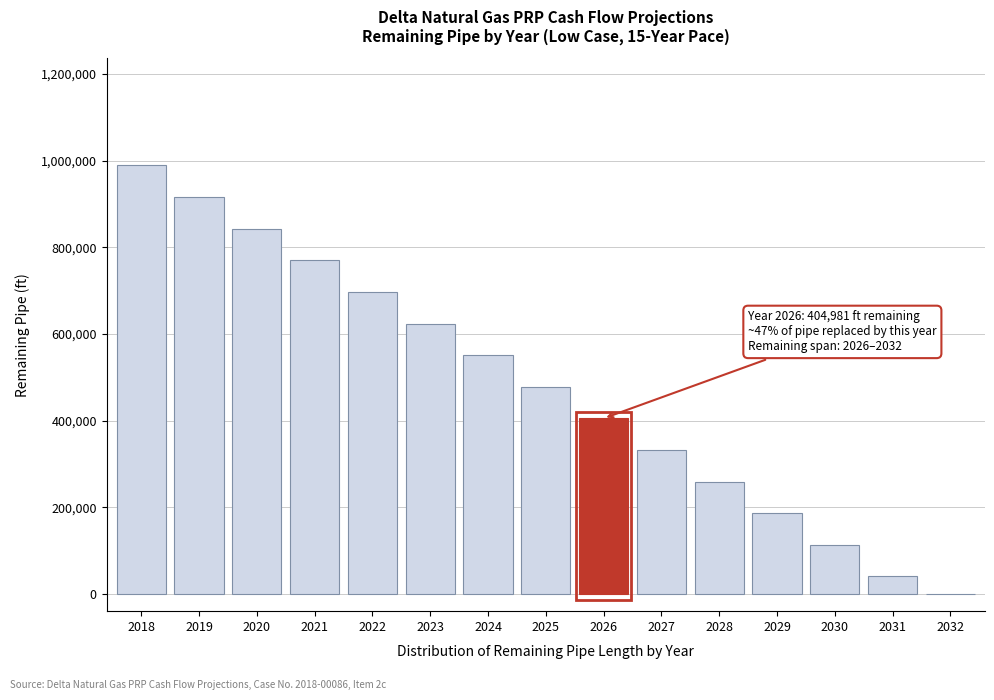

Reading left to right, list all the values displayed in this chart.

2018=988981	2019=915981	2020=842981	2021=769981	2022=696981	2023=623981	2024=550981	2025=477981	2026=404981	2027=331981	2028=258981	2029=185981	2030=112981	2031=39981	2032=0